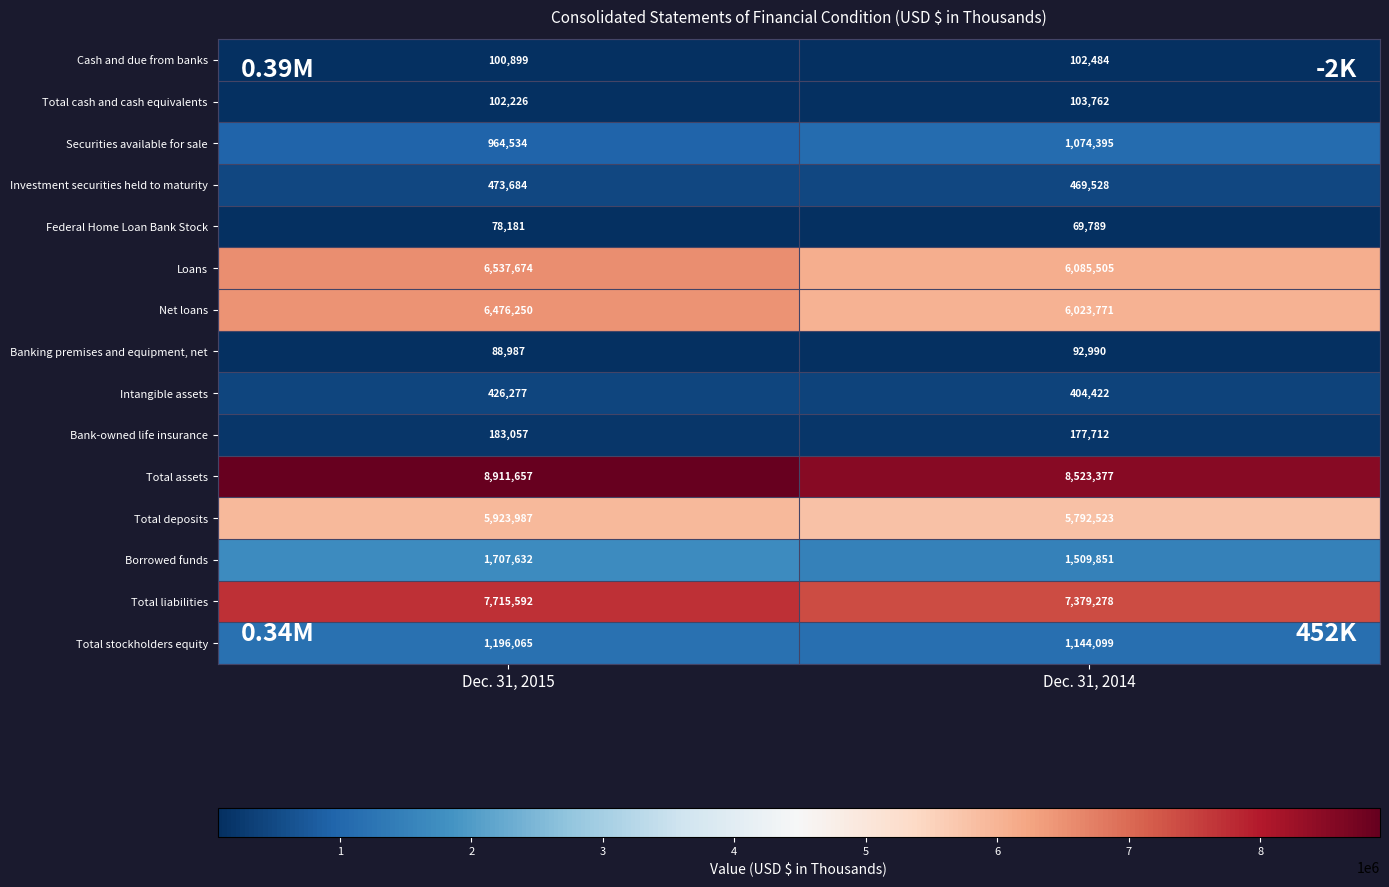

What is the total value across all series at Dec. 31, 2014?

38953486